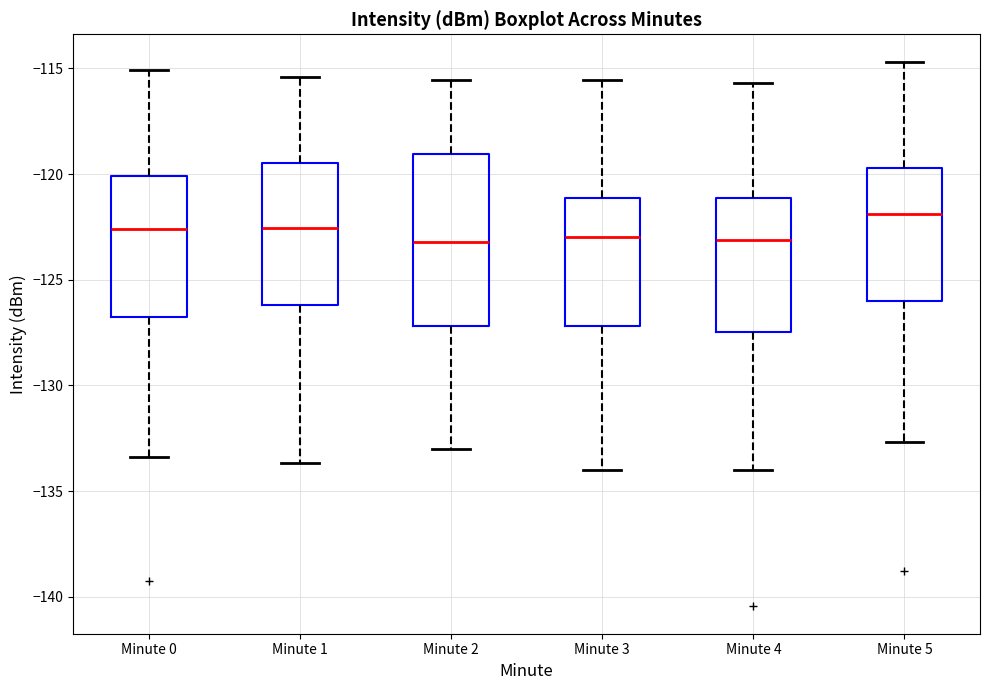

Which box has the highest median line?

Minute 5